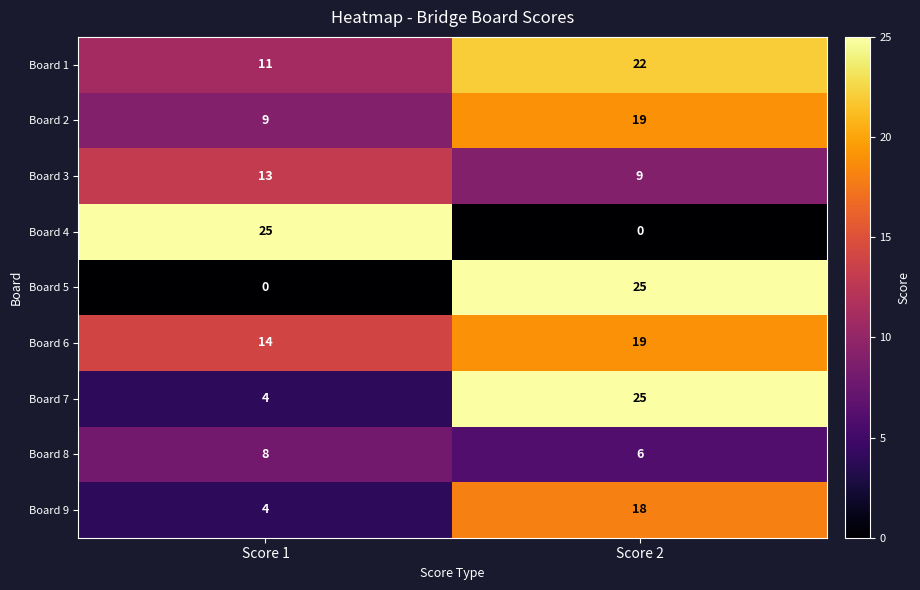

What is the maximum value shown in the chart?

25